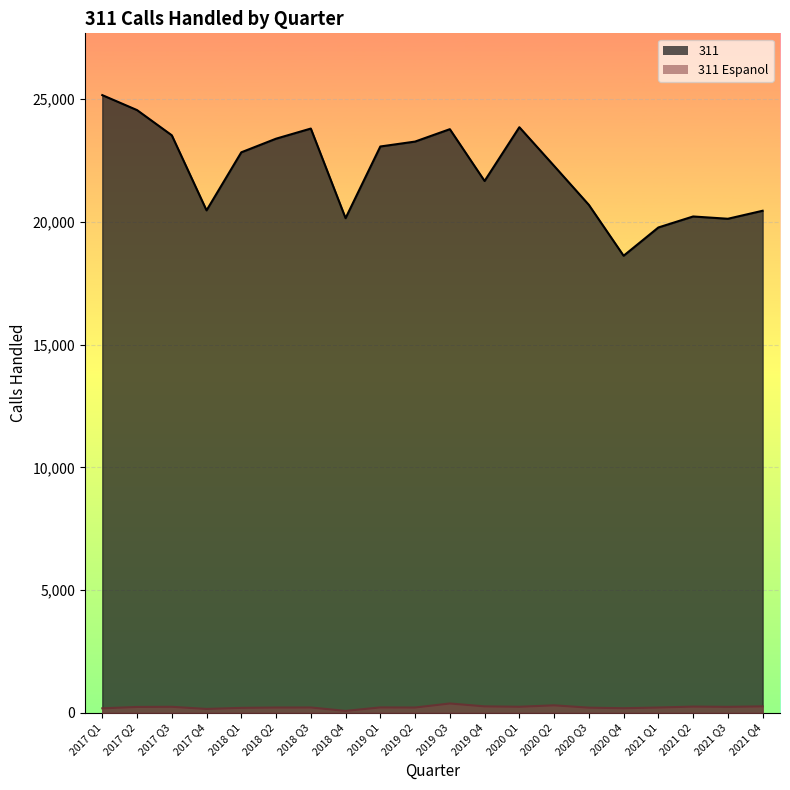

What is the label of the 10th point from the left?

2019 Q2